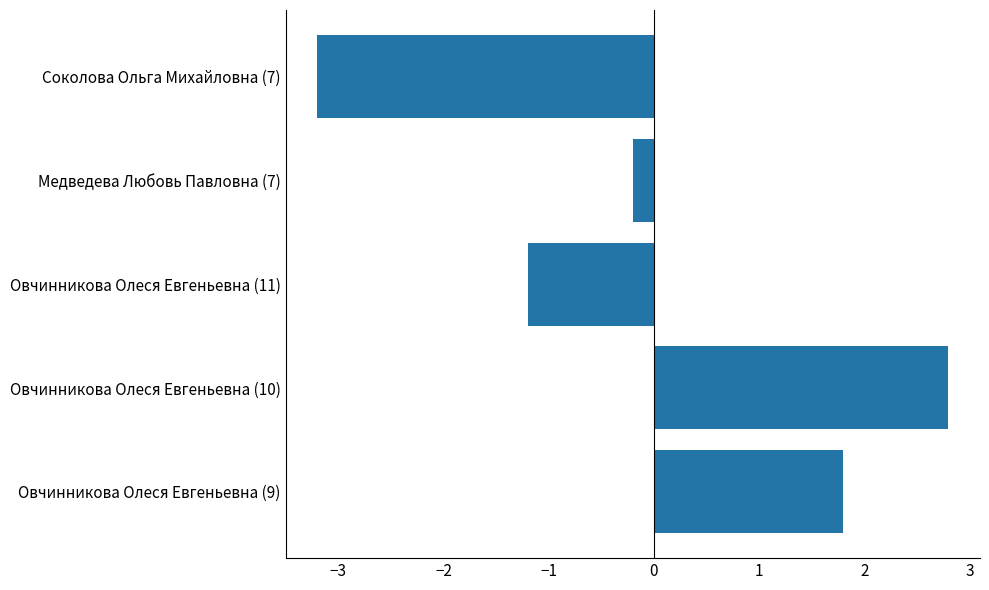

What is the greatest value displayed?

2.8